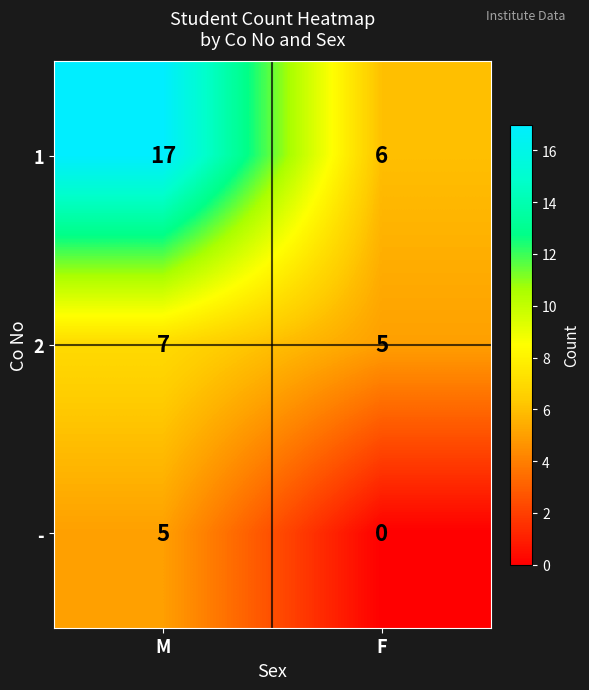

Is it true that 1 equals 6 at F?

True